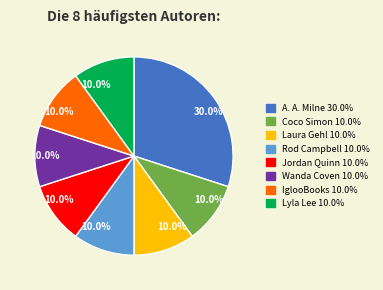

Is there any slice that represents more than half of the pie?

No